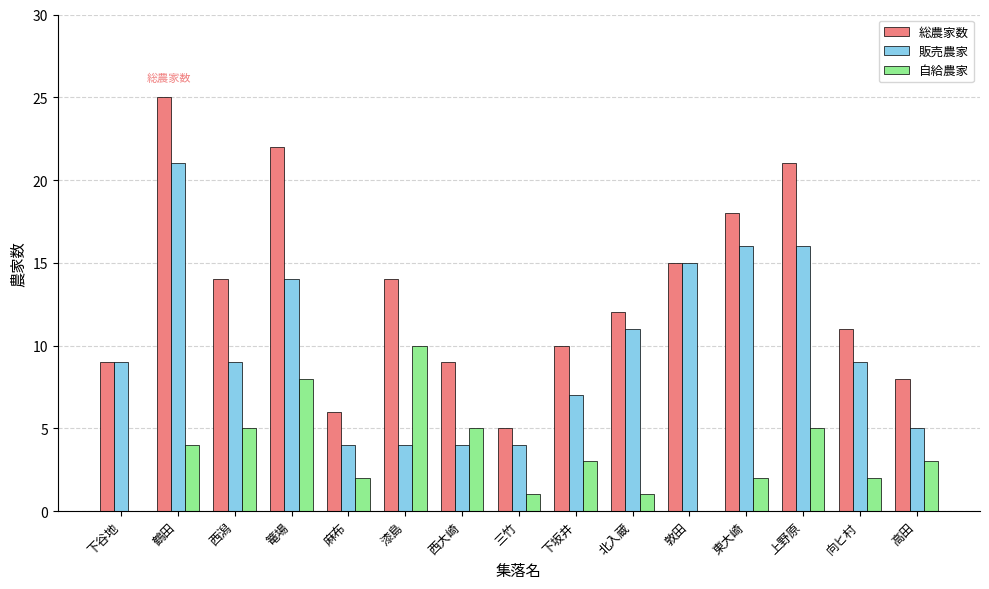

True or false: 販売農家 has a value of 13 at 鶴田.

False